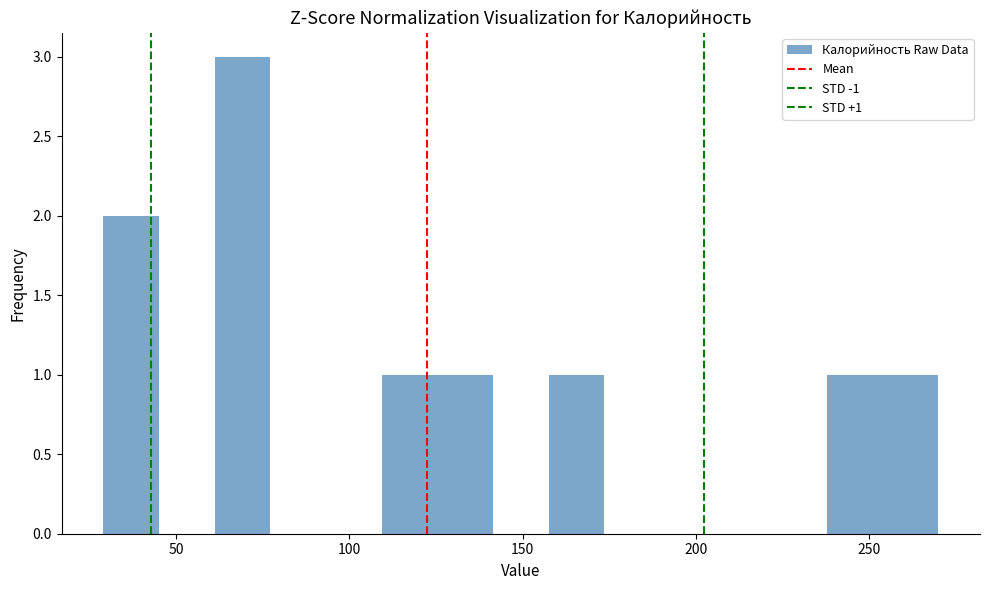

Around what value on the x-axis is the tallest bar? Give the approximate position of its centre, as read against the axis.

70